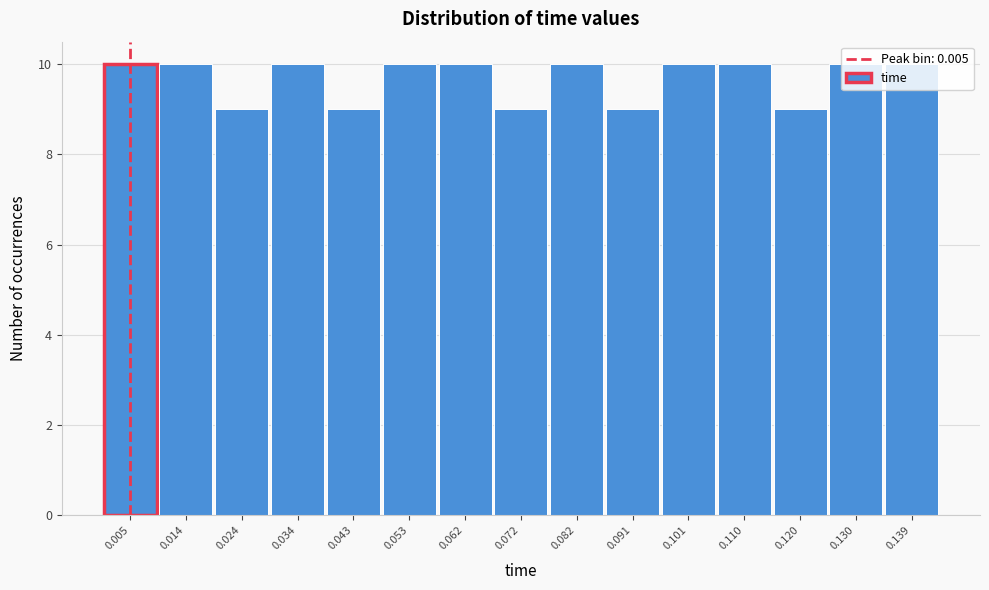

What is the height of the bar covering 0.077 to 0.086 on the x-axis? Neither the bar edges nor the heights are printed on the chart, so give them approximately, as read against the axes.

10